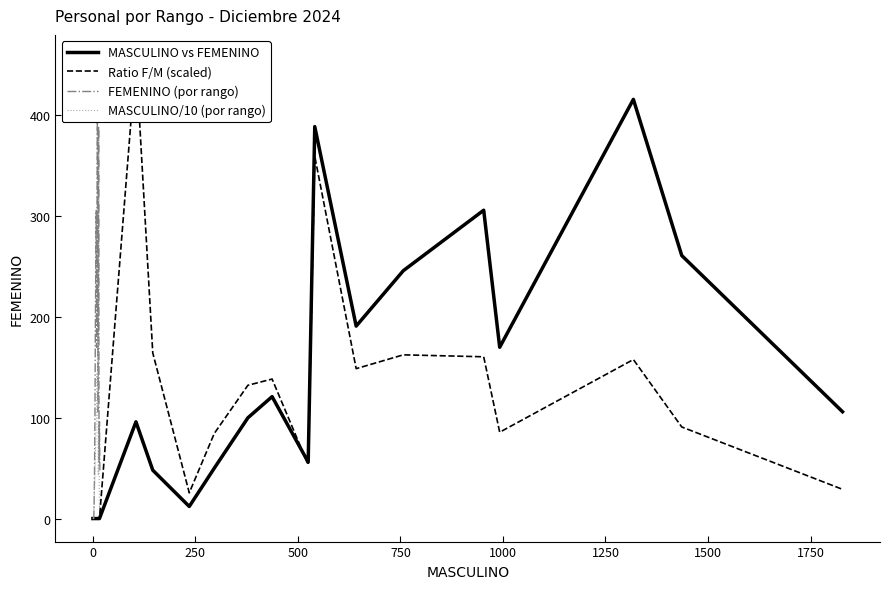

Count the number of categories in the chart.

18